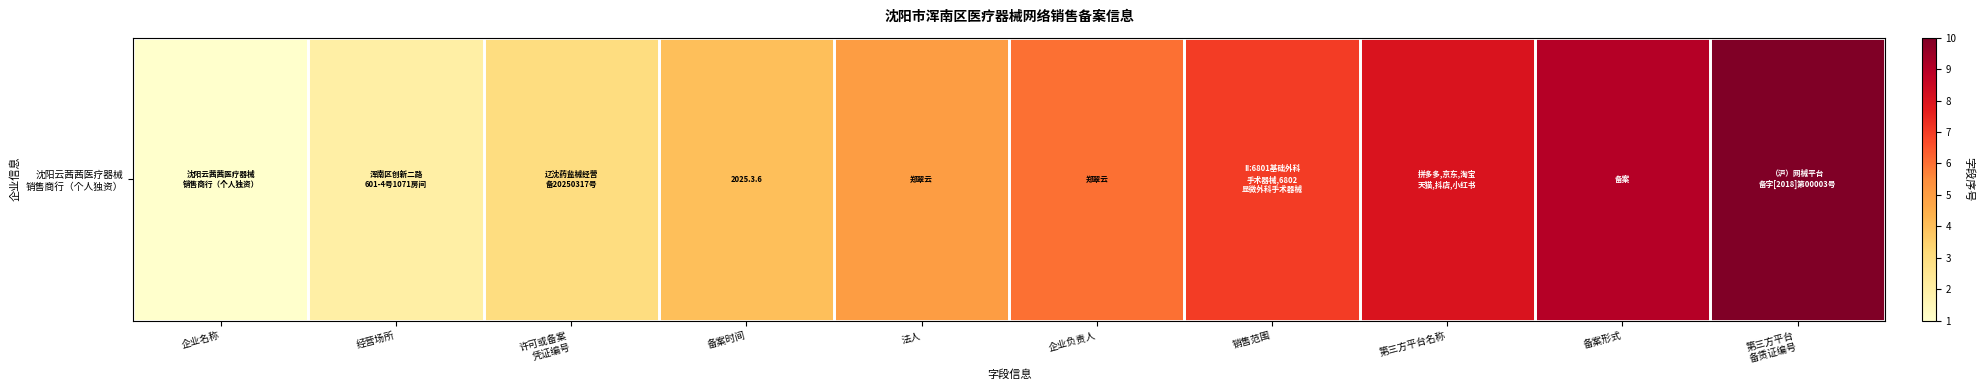

What is the smallest value displayed?

1